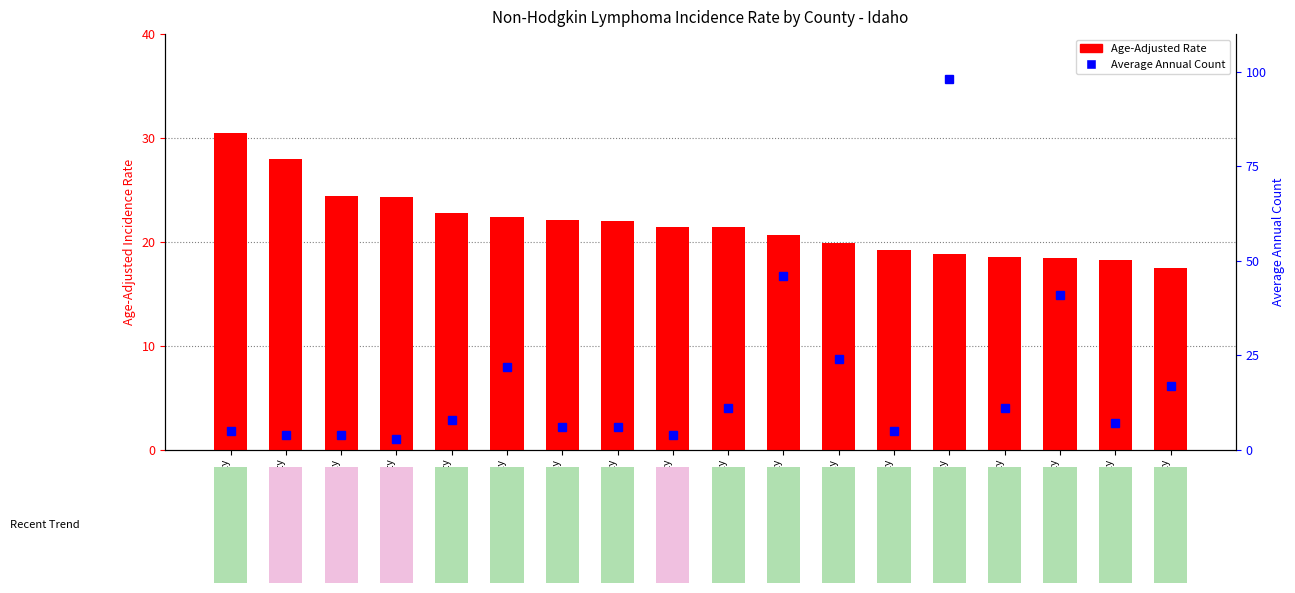

What is the difference between the maximum and second lowest values in the Age-Adjusted Rate series?

12.2